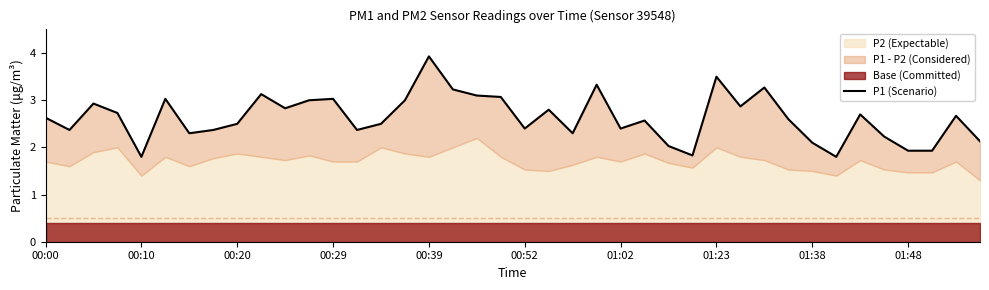

How many interior local valleys (lower than both neighbors) does the data have?

11